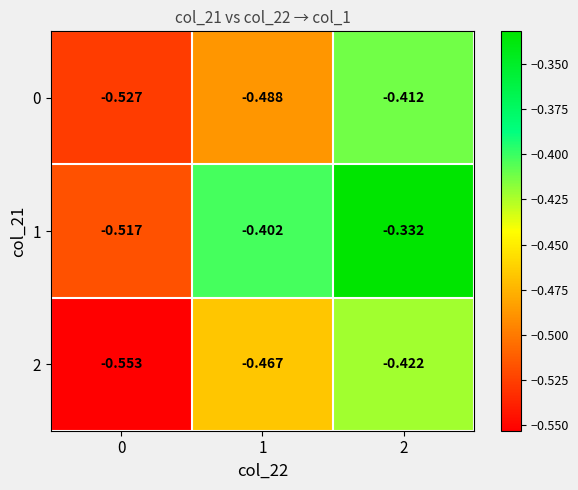

Is the value of 1 at 2 greater than the value of 0 at 1?

Yes